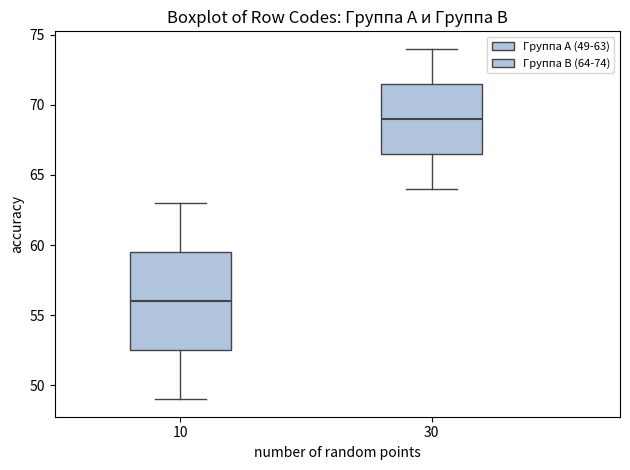

Comparing the boxes themselves (not the whiskers), which one is the tallest?

10